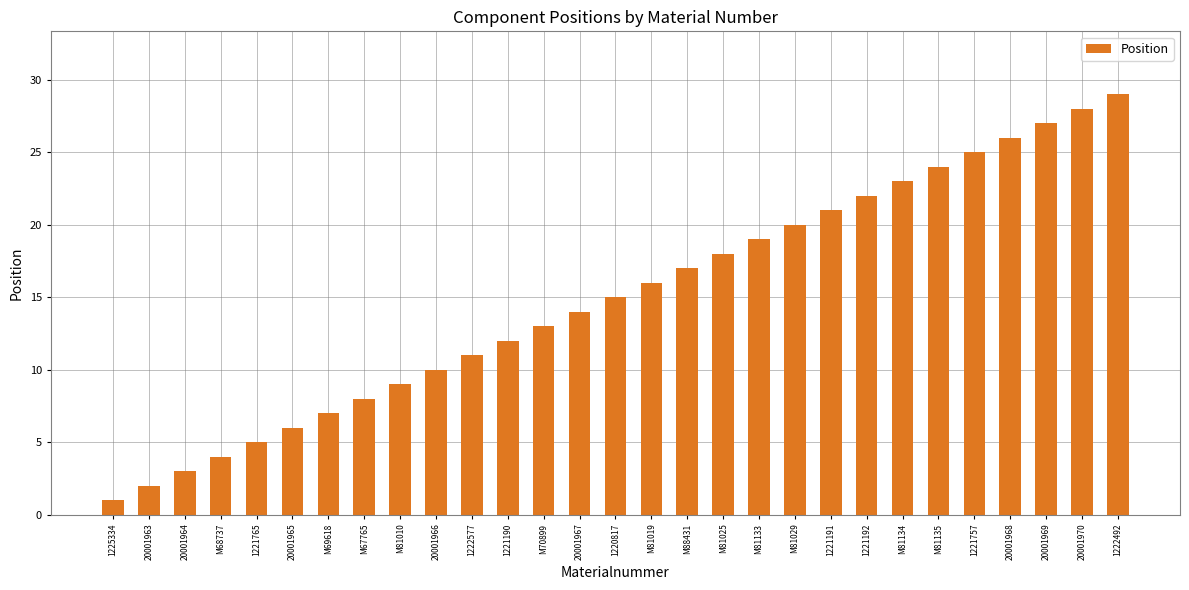

List the labels in order of value, smallest first.

1225334, 20001963, 20001964, M68737, 1221765, 20001965, M69618, M67765, M81010, 20001966, 1222577, 1221190, M70899, 20001967, 1220817, M81019, M88431, M81025, M81133, M81029, 1221191, 1221192, M81134, M81135, 1221757, 20001968, 20001969, 20001970, 1222492